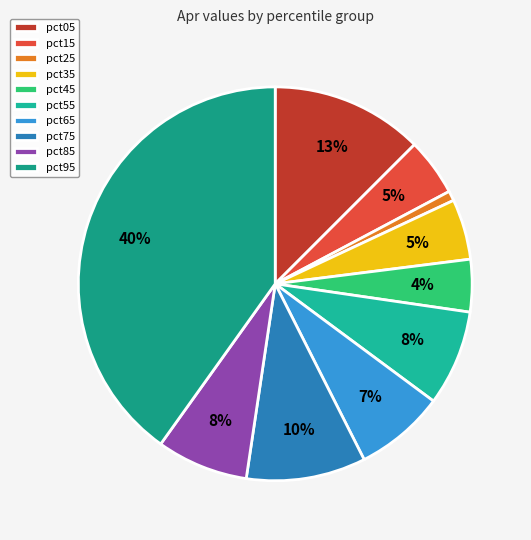

To the nearest percent, what is the combined percentage of pct65 and pct25?

8%